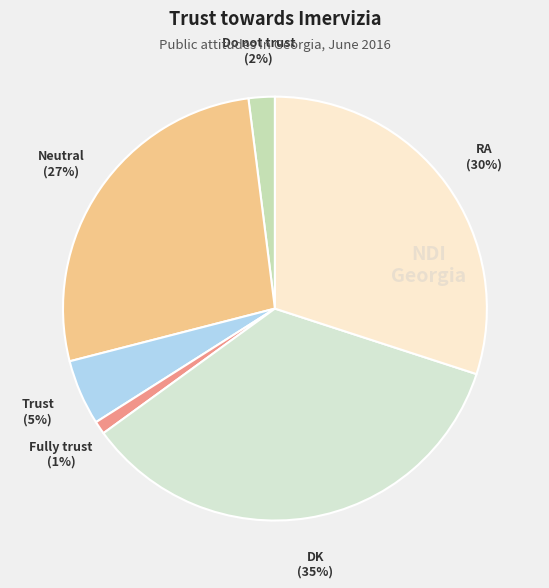

How many slices are in this pie chart?

6